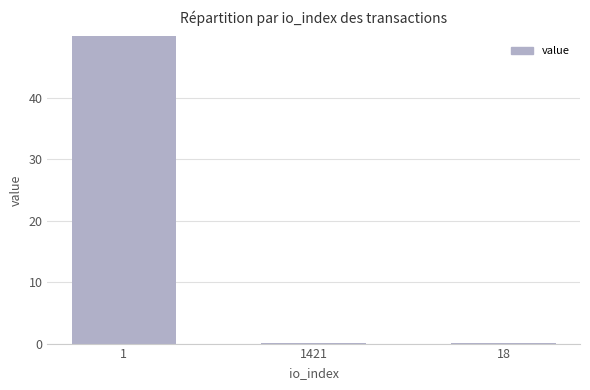

What is the label of the 2nd bar from the right?

1421